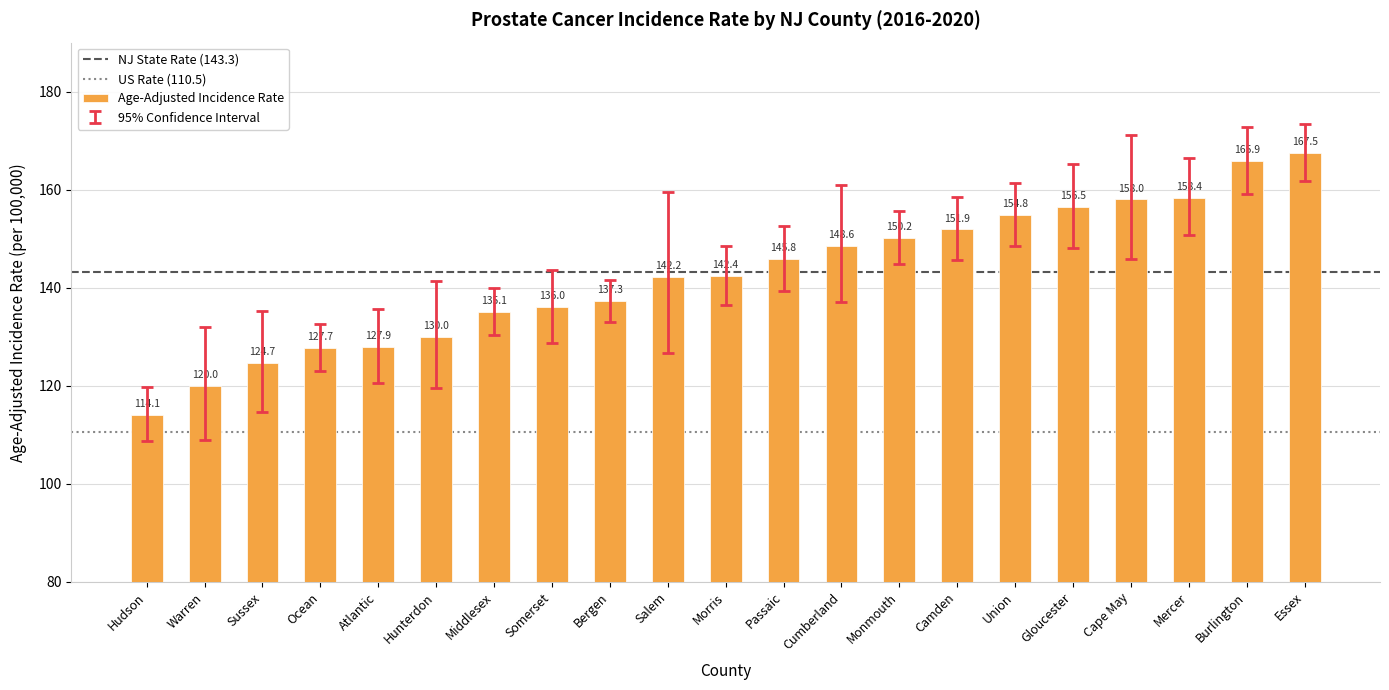

What position from the left is Bergen?

9